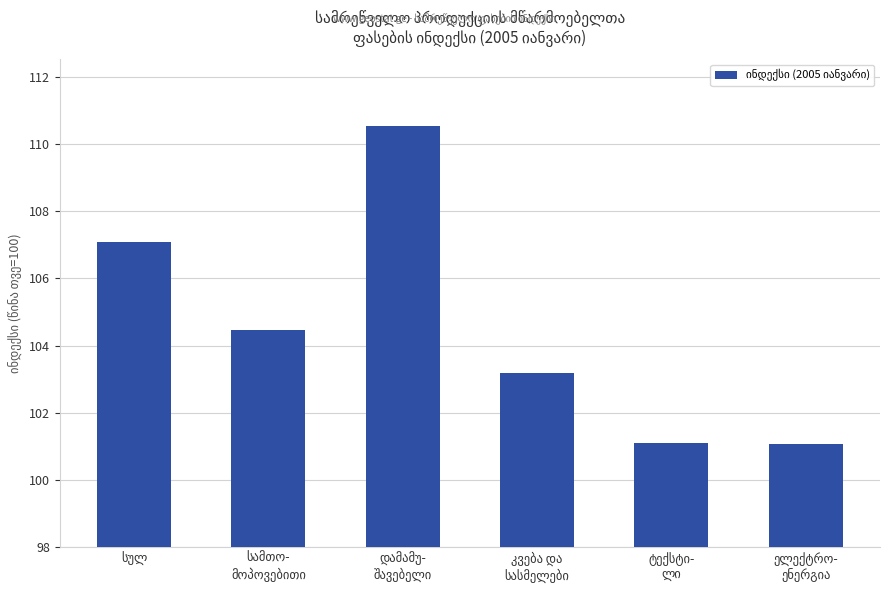

What is the smallest value displayed?

101.1